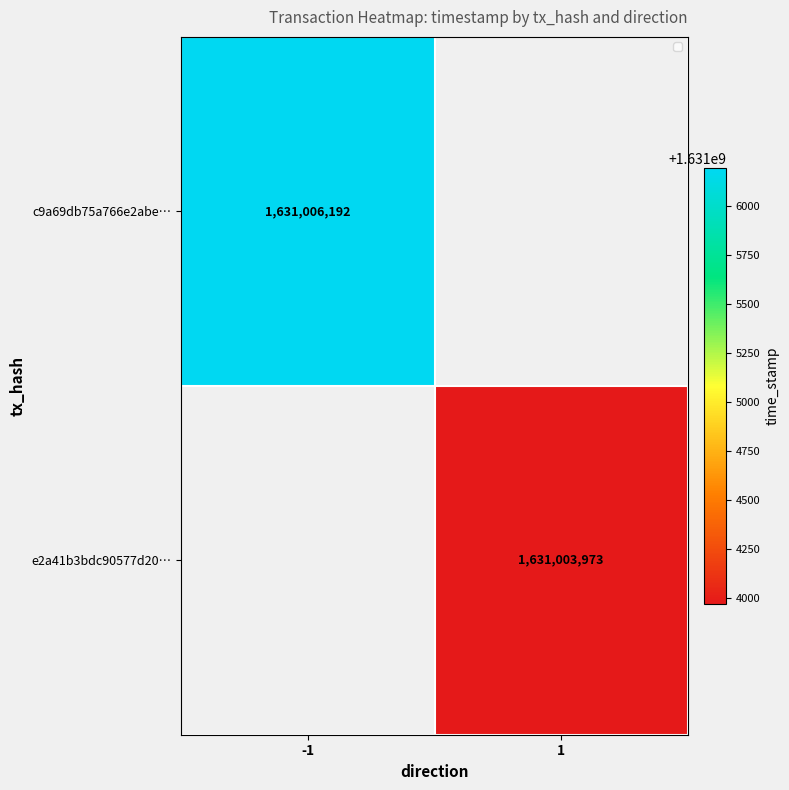

Between 1 and -1, which is larger?

-1